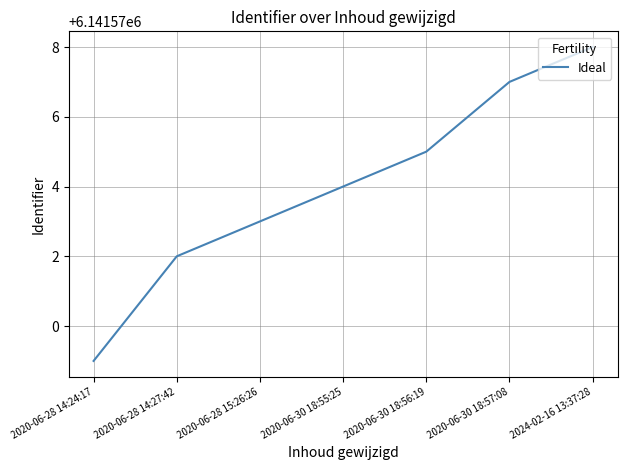

Which category has the lowest value across all series?

2020-06-28 14:24:17